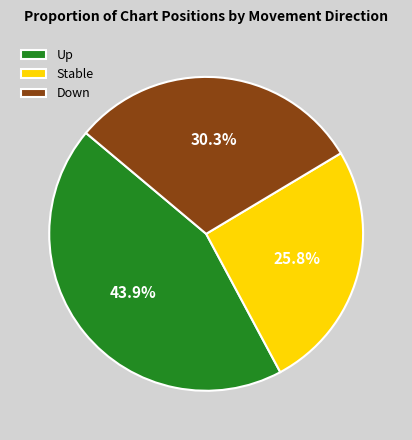

To the nearest percent, what is the difference between the largest and smallest slice percentages?

18%